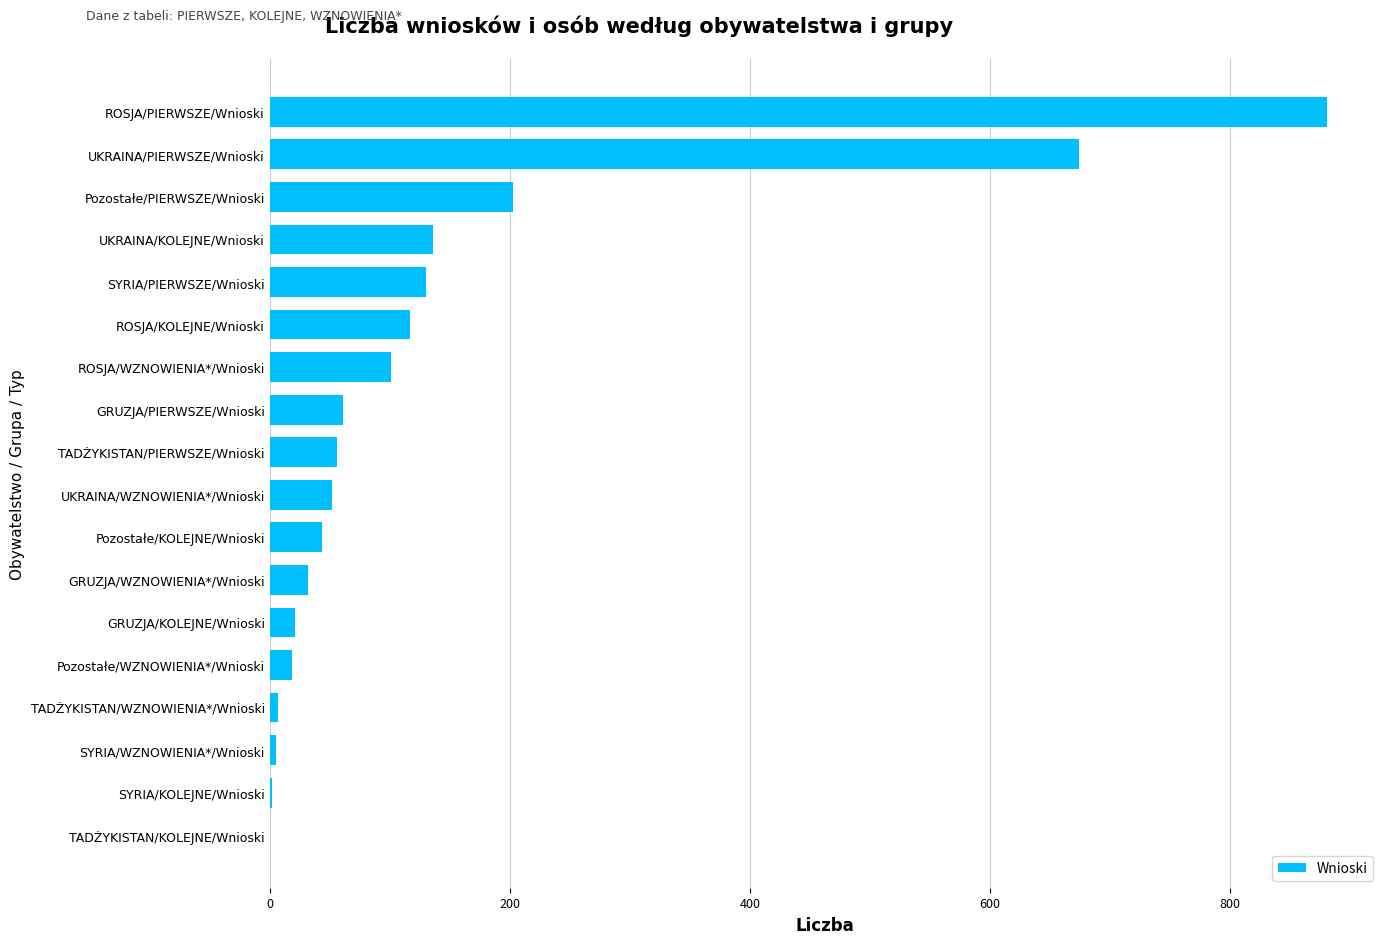

Is it true that the value at UKRAINA/WZNOWIENIA*/Wnioski is 52?

True